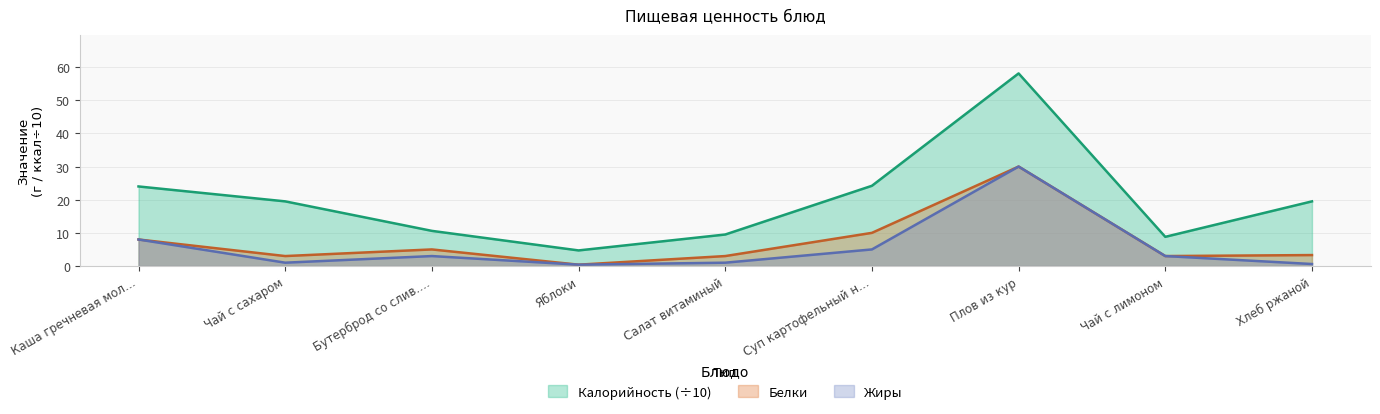

What is the difference between the maximum and second lowest values in the Белки series?

27.0